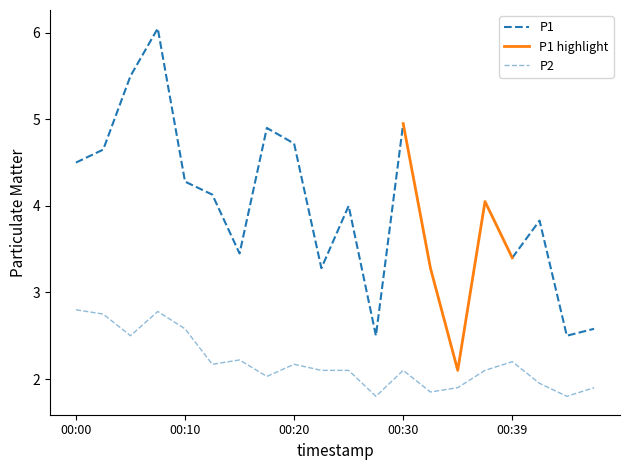

True or false: the data shows 1.8 at 00:27.

True